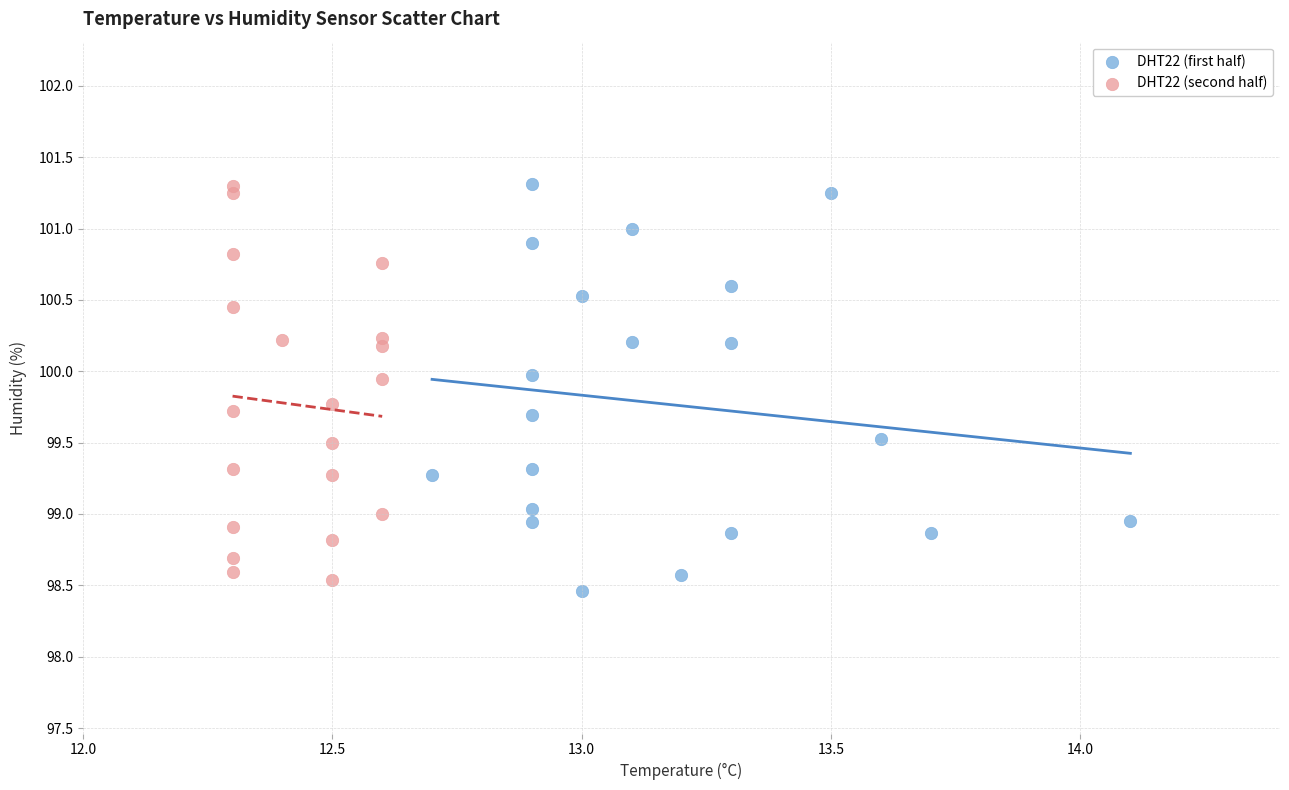

What are all the series names shown in the legend?

DHT22 (first half), DHT22 (second half)